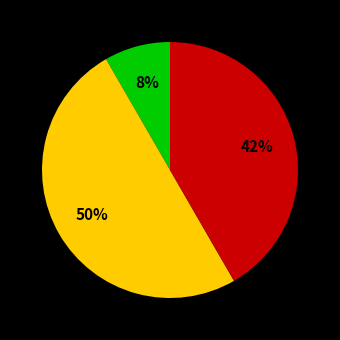

To the nearest percent, what is the difference between the largest and smallest slice percentages?

42%